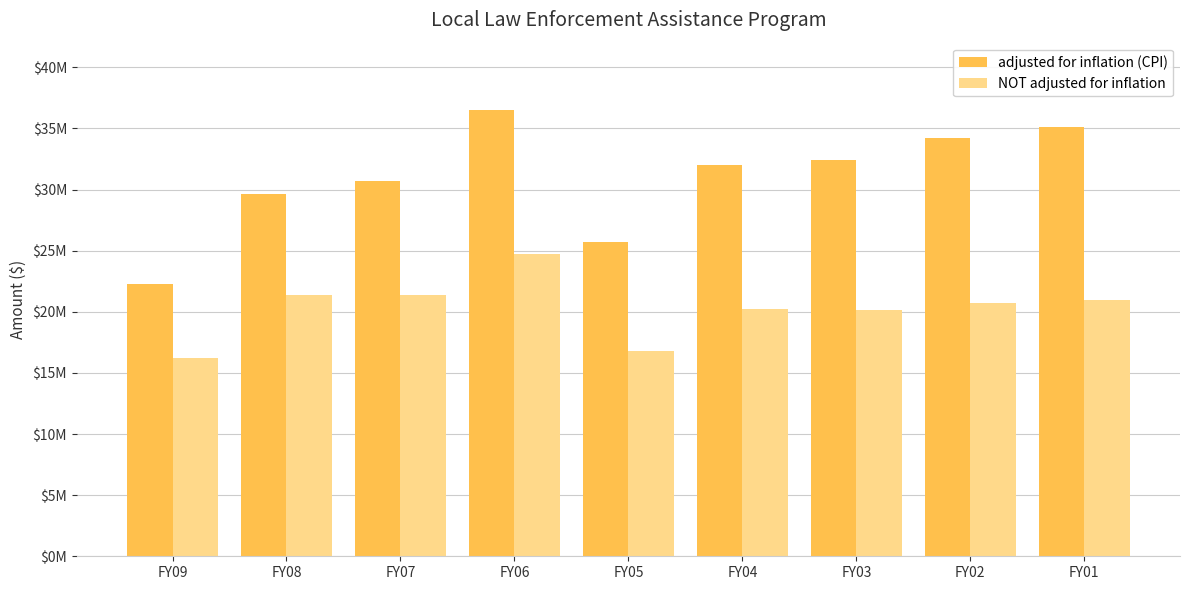

What is the value of the NOT adjusted for inflation bar at the 2nd from the left?

21351035